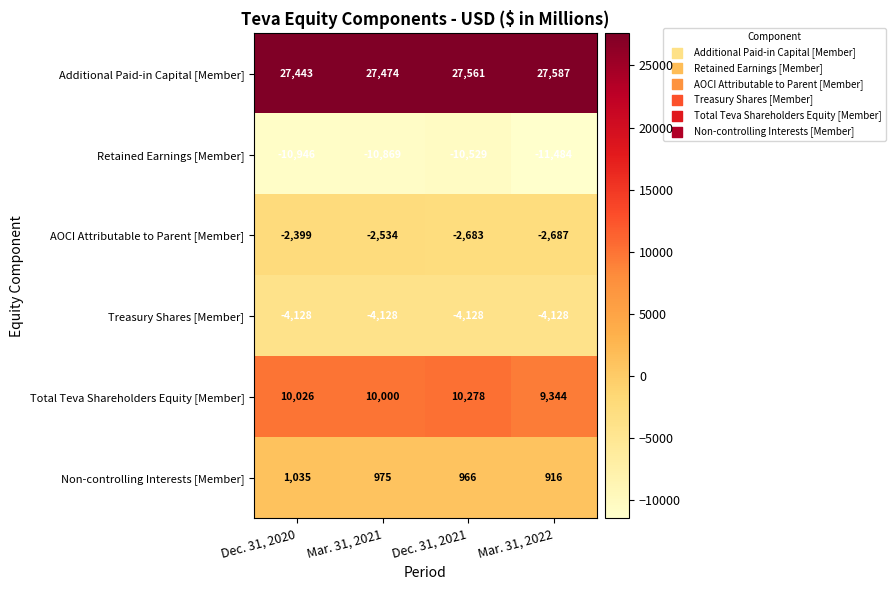

What is the highest value of the Retained Earnings [Member] series?

-10529